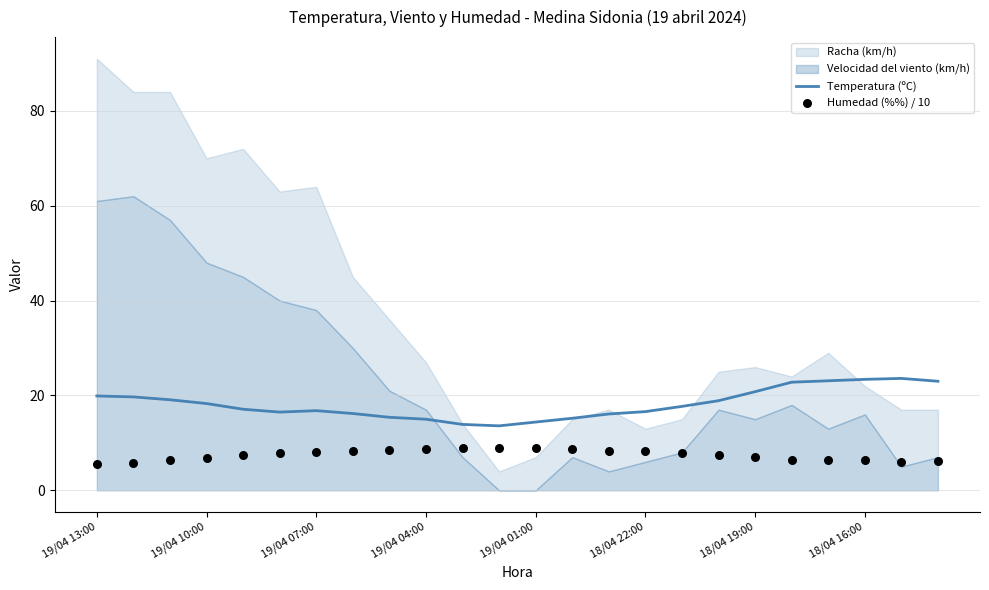

Is the value of Humedad (%%) / 10 at 11 greater than the value of Temperatura (ºC) at 12?

No